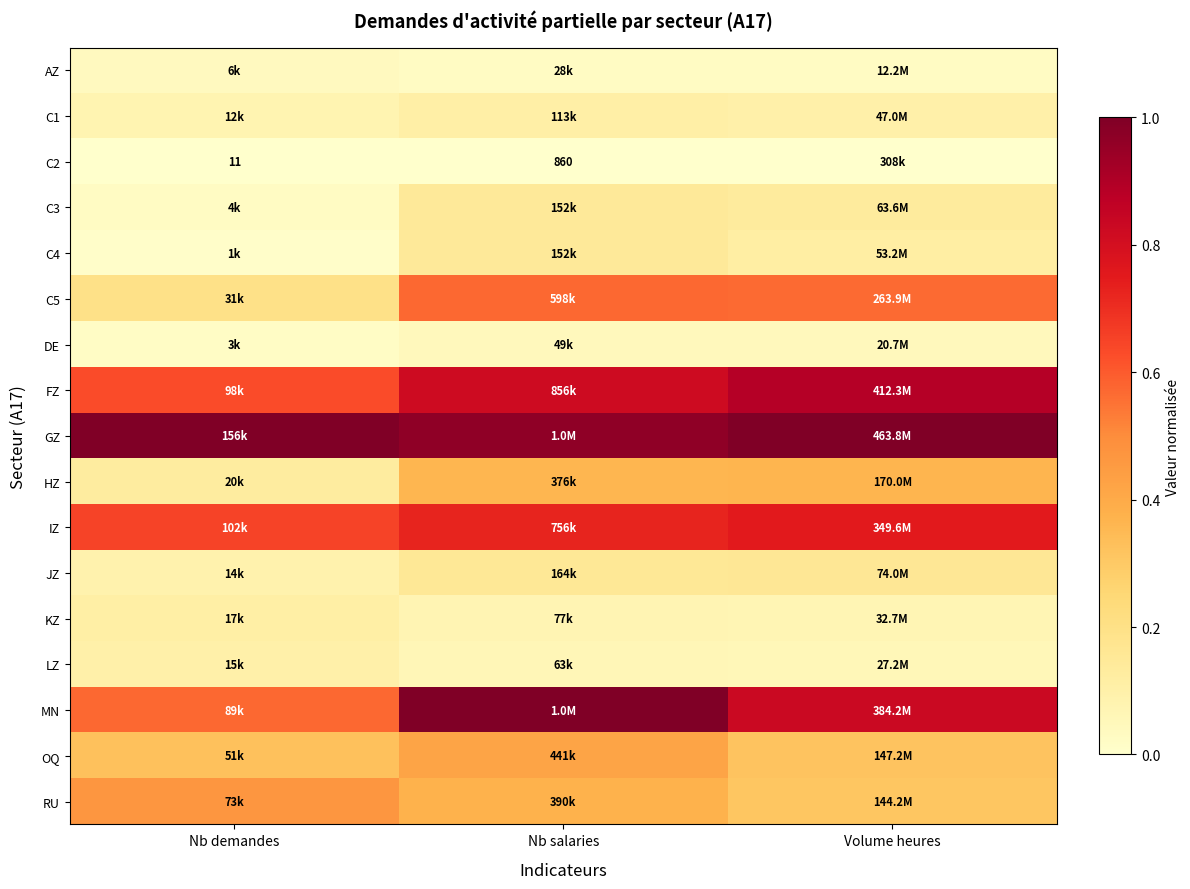

Which series has the largest total across all categories?

GZ